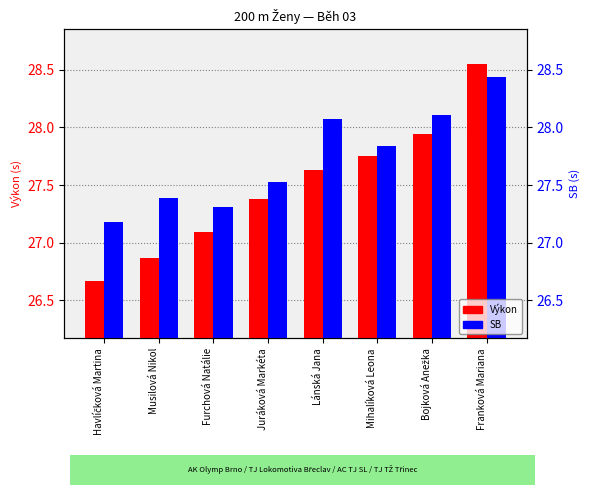

The value of Výkon at Mihalíková Leona is 27.8. True or false?

True